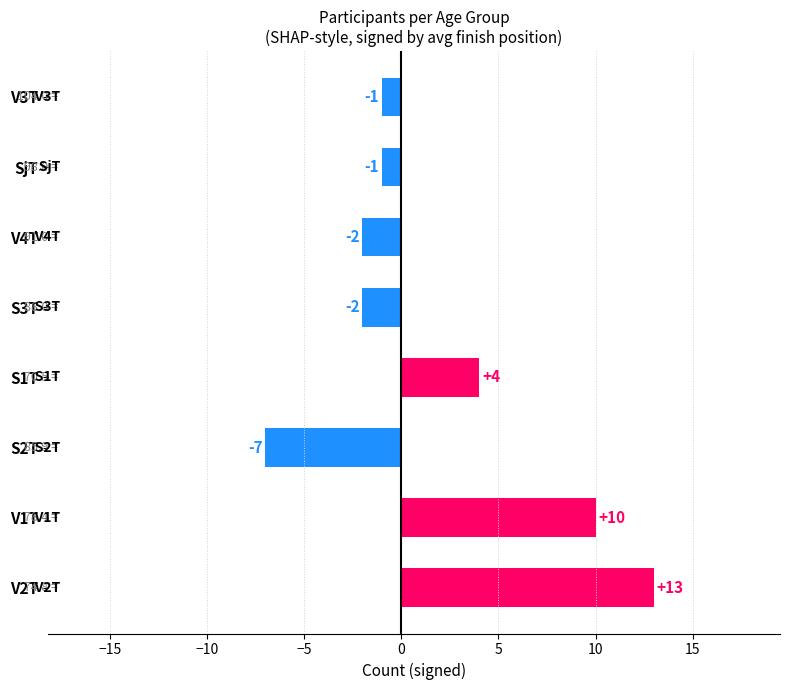

At which label is the value closest to 3?

S1T